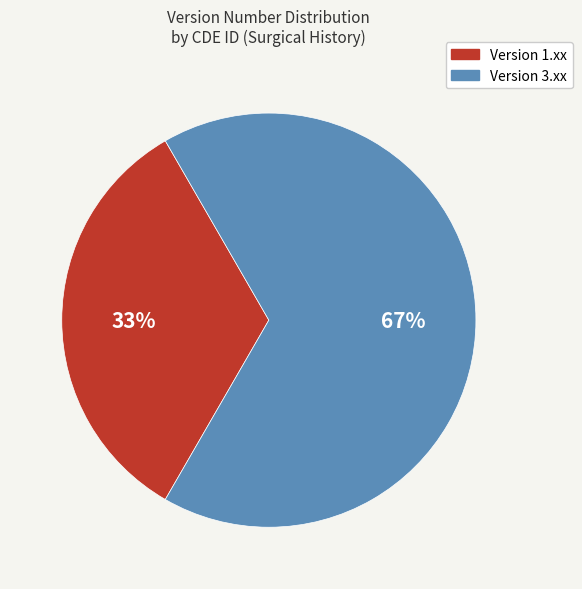

To the nearest percent, what portion does Version 3.xx represent?

67%